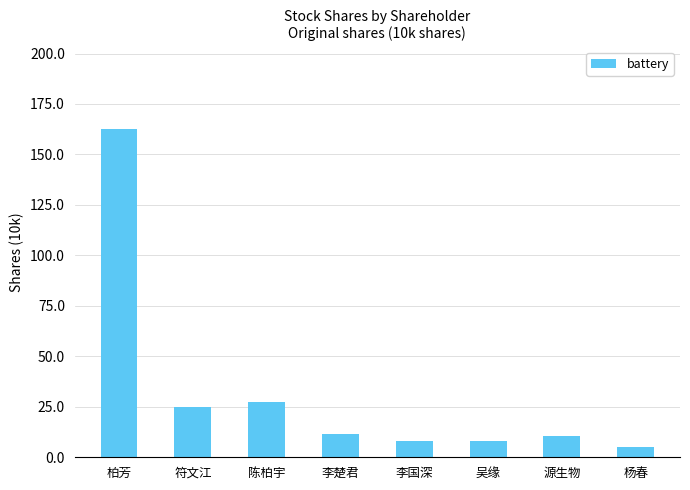

What is the smallest value displayed?

5.2